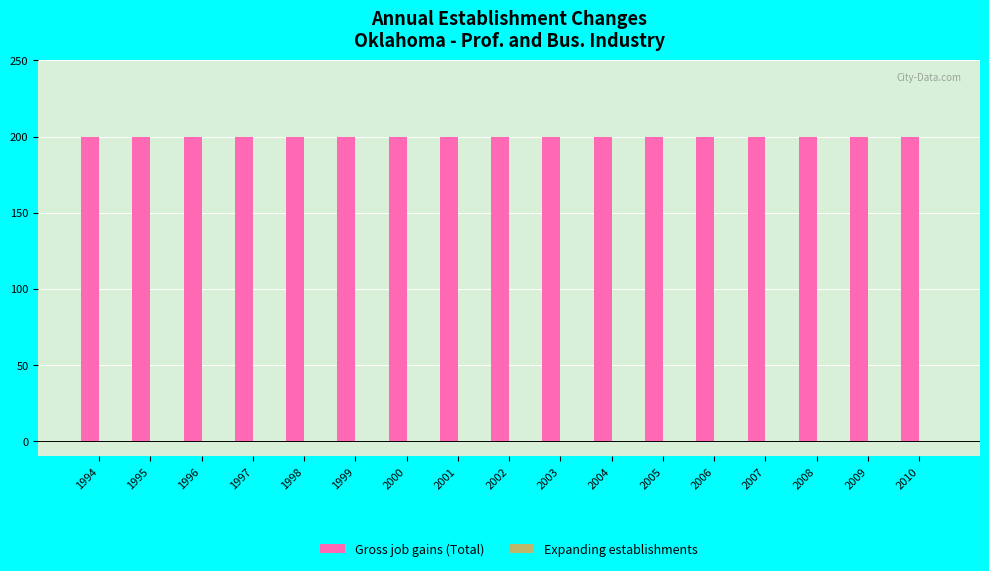

The value of Gross job gains (Total) at 2003 is 265. True or false?

False